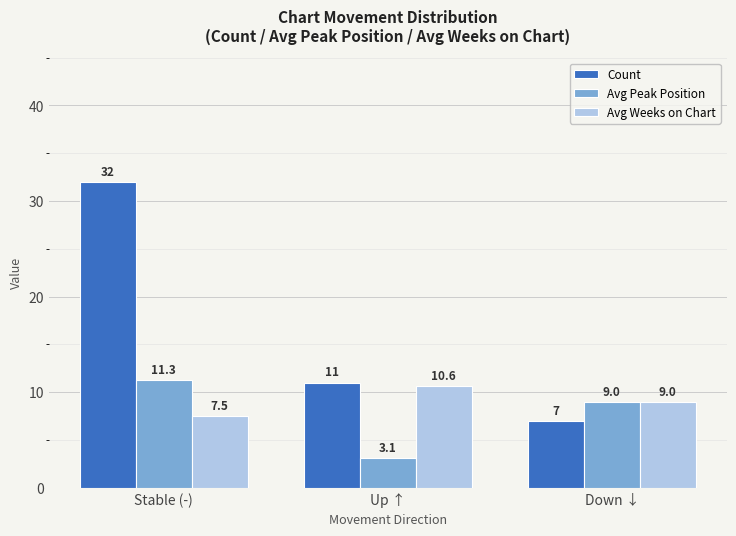

Reading left to right, transcribe all the data shown in this chart.

Count: Stable (-)=32.0	Up ↑=11.0	Down ↓=7.0
Avg Peak Position: Stable (-)=11.3	Up ↑=3.1	Down ↓=9.0
Avg Weeks on Chart: Stable (-)=7.5	Up ↑=10.6	Down ↓=9.0